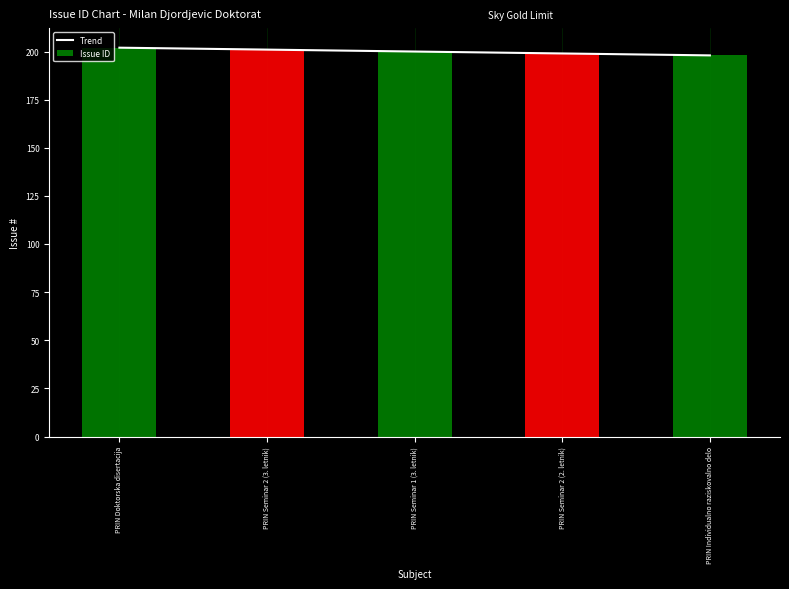

At which category does the chart reach its peak across all series?

PRIN Doktorska disertacija